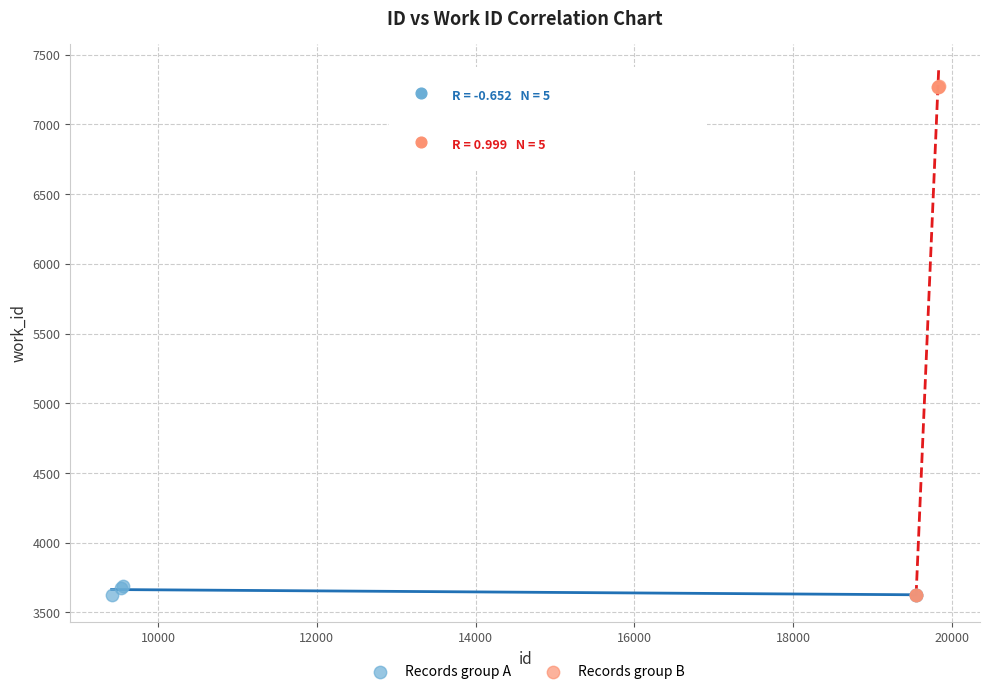

Which series has the widest spread of Y values?

Records group B